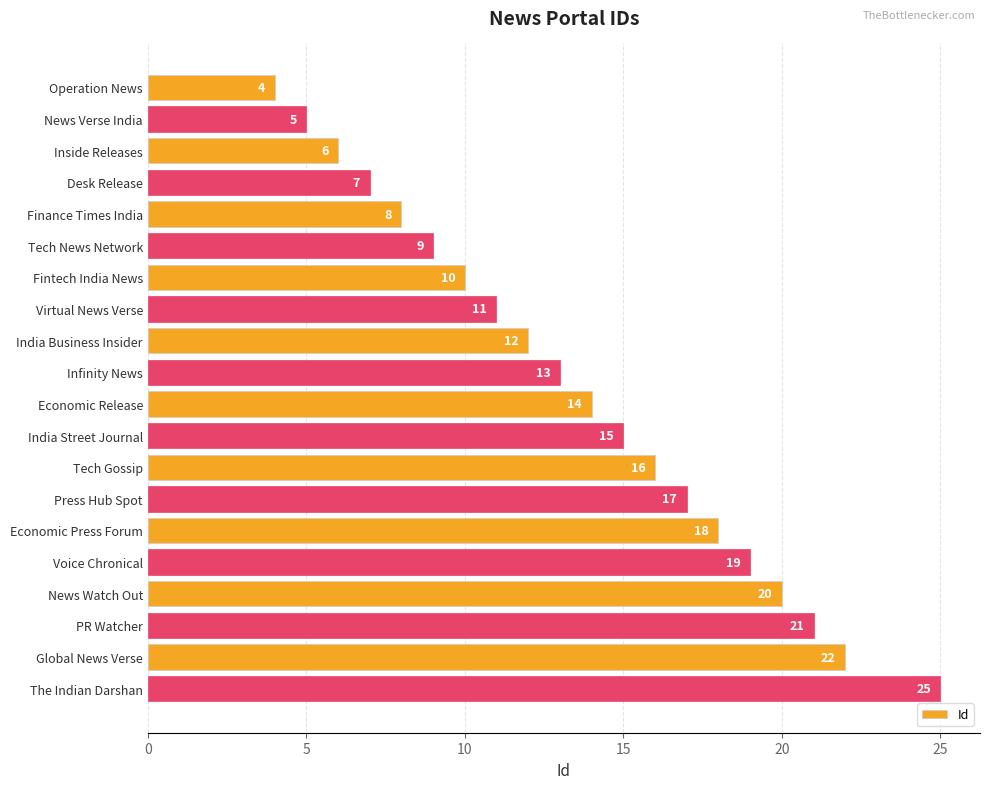

How many data points are less than 14?

10